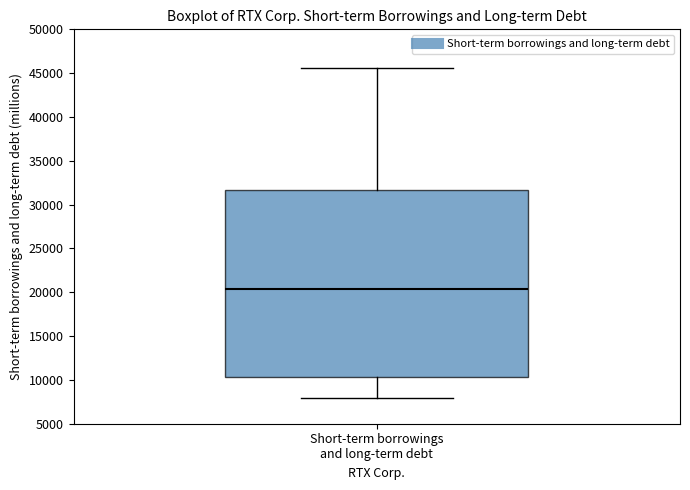

Transcribe this box plot: give where the median line is, the range the box spans, and where the two whiskers end, as read against the y-axis. The values are not printed on the chart, so give them approximately, as read against the axis.

median 20500, box 10500 to 31500, whiskers 8000 to 45500